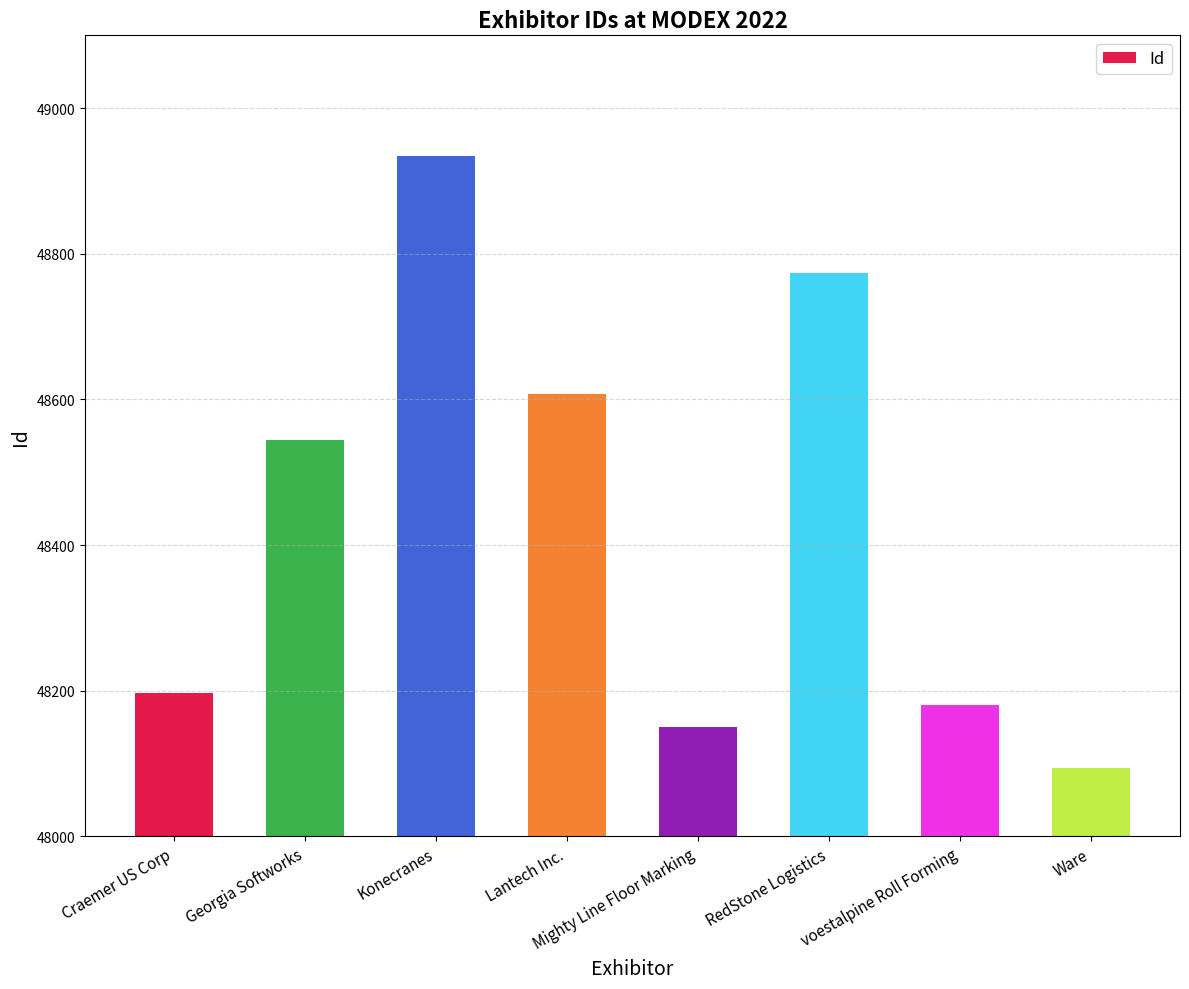

Reading left to right, what are all the values shown in this chart?

Craemer US Corp=48197	Georgia Softworks=48544	Konecranes=48934	Lantech Inc.=48607	Mighty Line Floor Marking=48151	RedStone Logistics=48774	voestalpine Roll Forming=48180	Ware=48094